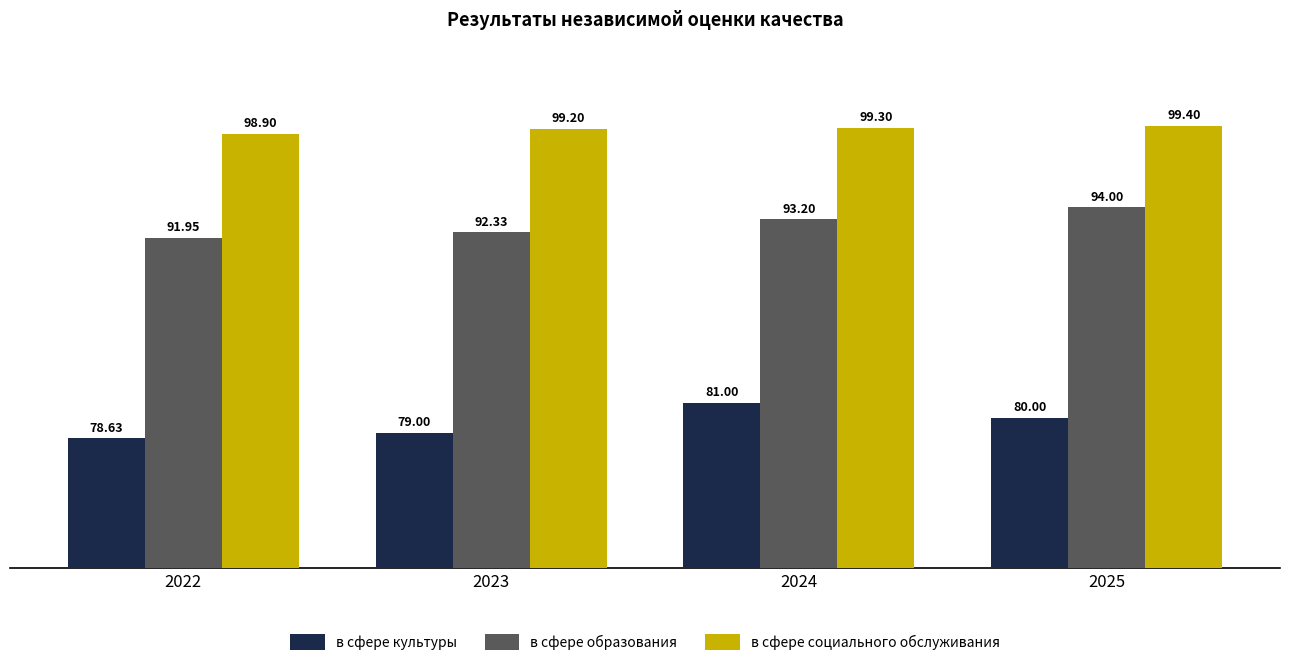

Rank the series by their average value, from highest to lowest.

в сфере социального обслуживания, в сфере образования, в сфере культуры